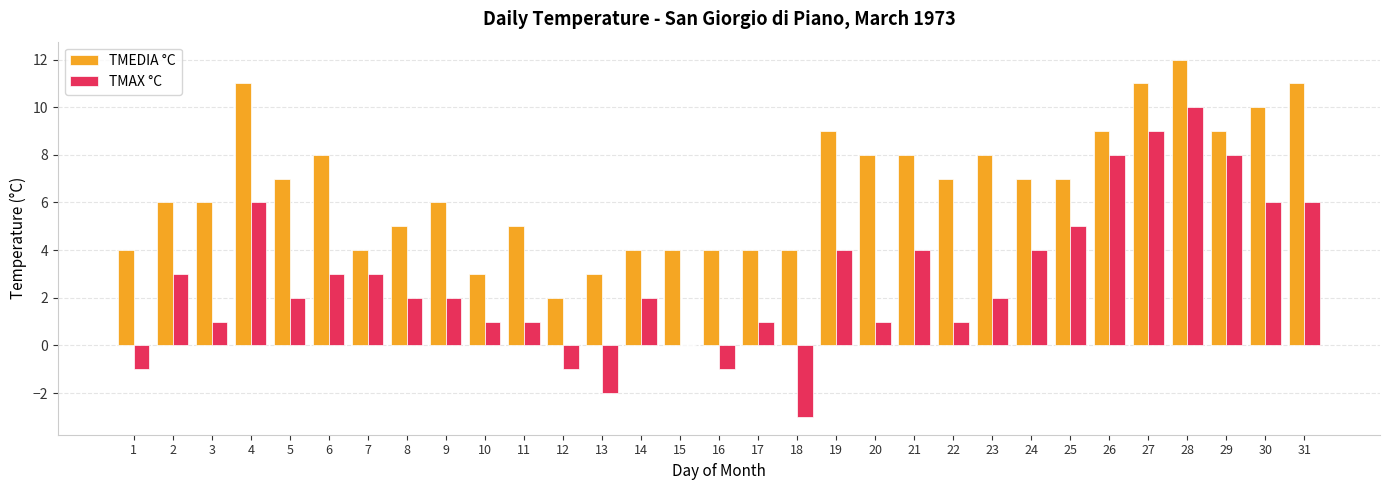

Reading right to left, what are all the values shown in this chart?

TMEDIA °C: 31=11	30=10	29=9	28=12	27=11	26=9	25=7	24=7	23=8	22=7	21=8	20=8	19=9	18=4	17=4	16=4	15=4	14=4	13=3	12=2	11=5	10=3	9=6	8=5	7=4	6=8	5=7	4=11	3=6	2=6	1=4
TMAX °C: 31=6	30=6	29=8	28=10	27=9	26=8	25=5	24=4	23=2	22=1	21=4	20=1	19=4	18=-3	17=1	16=-1	15=0	14=2	13=-2	12=-1	11=1	10=1	9=2	8=2	7=3	6=3	5=2	4=6	3=1	2=3	1=-1